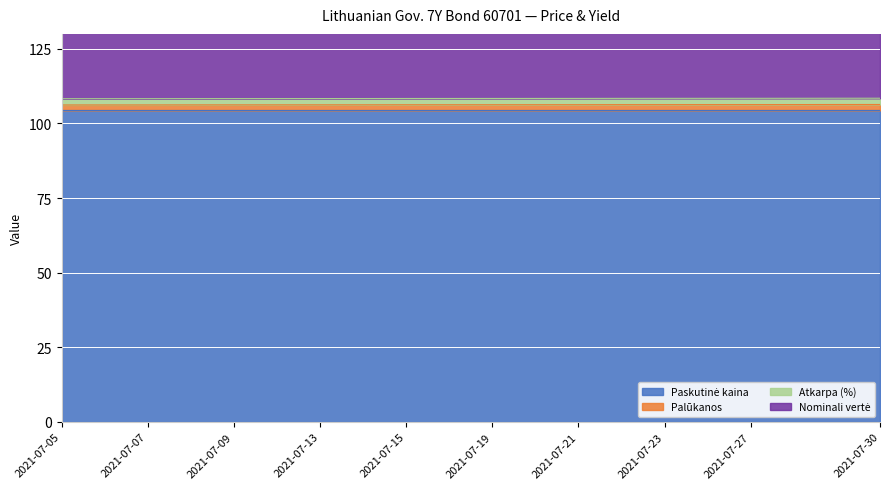

What is the difference between the Palūkanos values at 2021-07-06 and 2021-07-29?

0.1